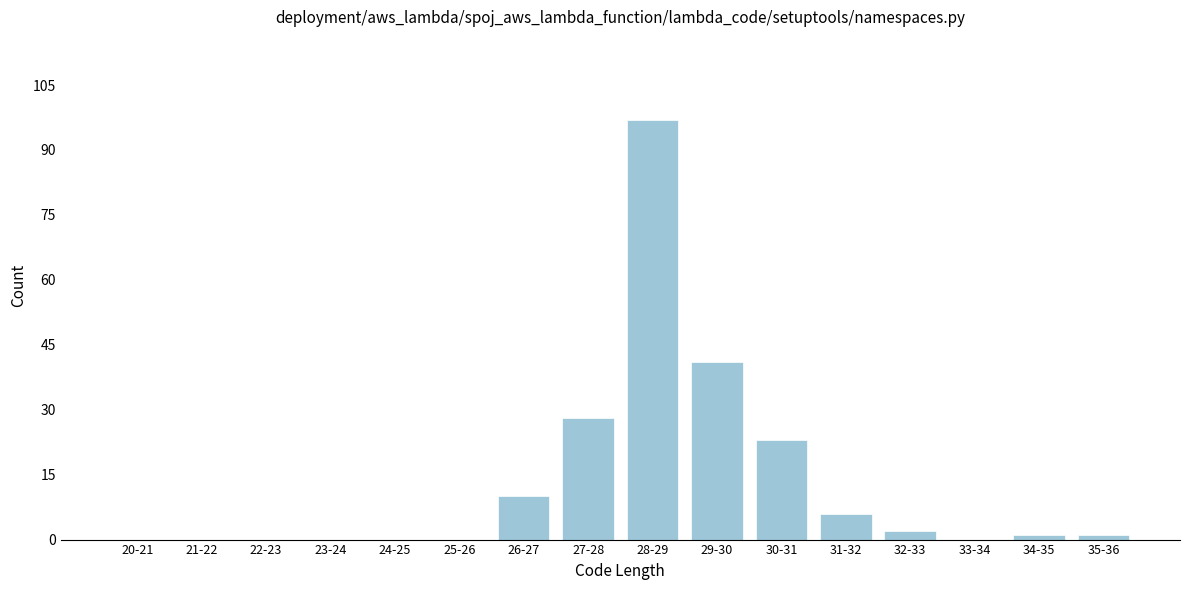

Reading right to left, what are all the values shown in this chart?

35-36=1	34-35=1	33-34=0	32-33=2	31-32=6	30-31=23	29-30=41	28-29=97	27-28=28	26-27=10	25-26=0	24-25=0	23-24=0	22-23=0	21-22=0	20-21=0